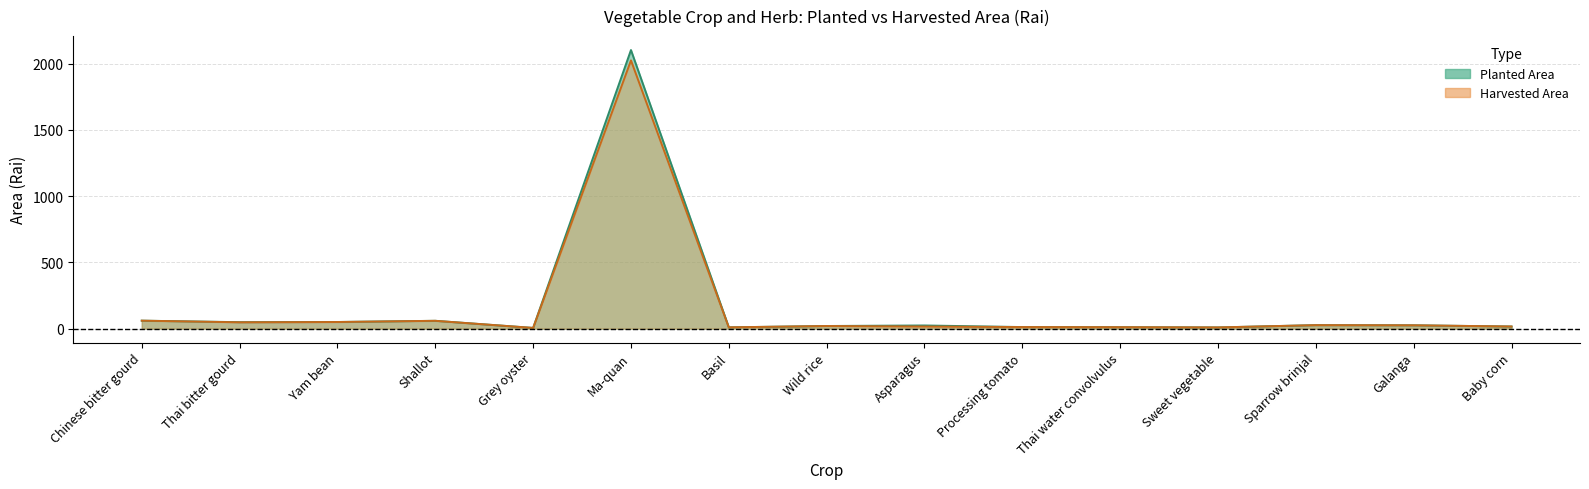

What are all the series names shown in the legend?

planted, harvested